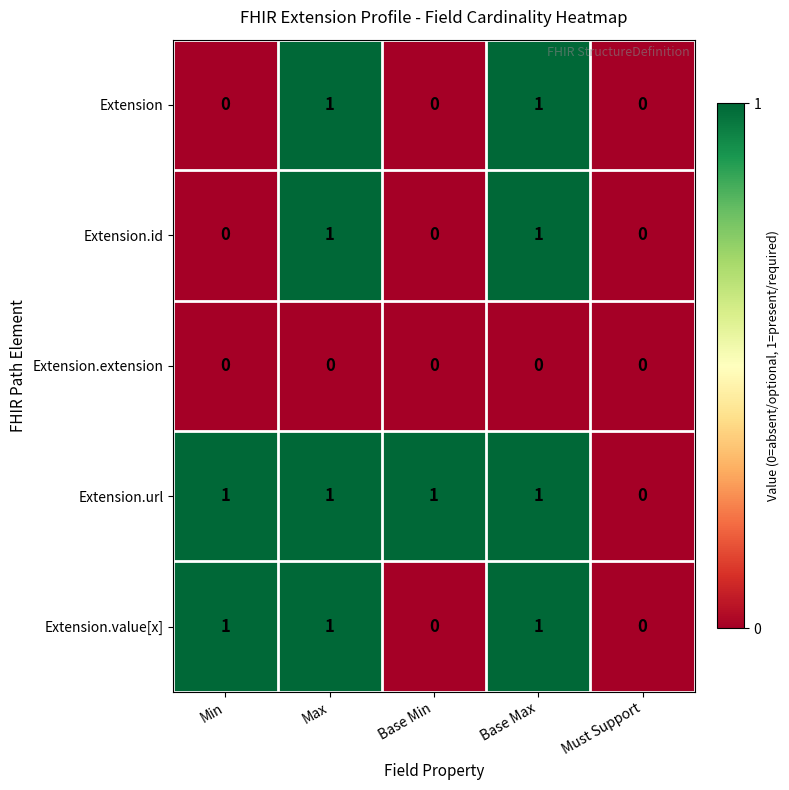

Count the Extension.value[x] values in the range 0 to 1.

5